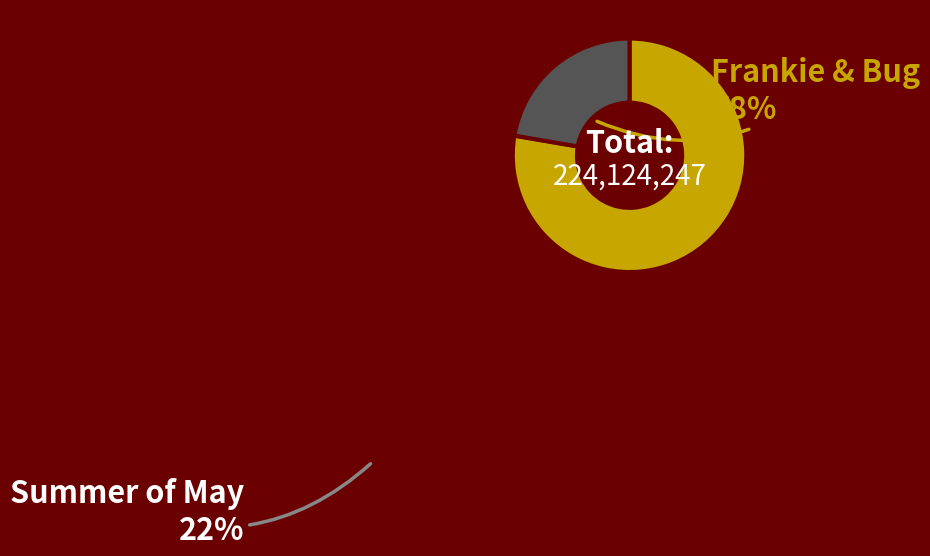

Does any single category account for the majority?

Yes